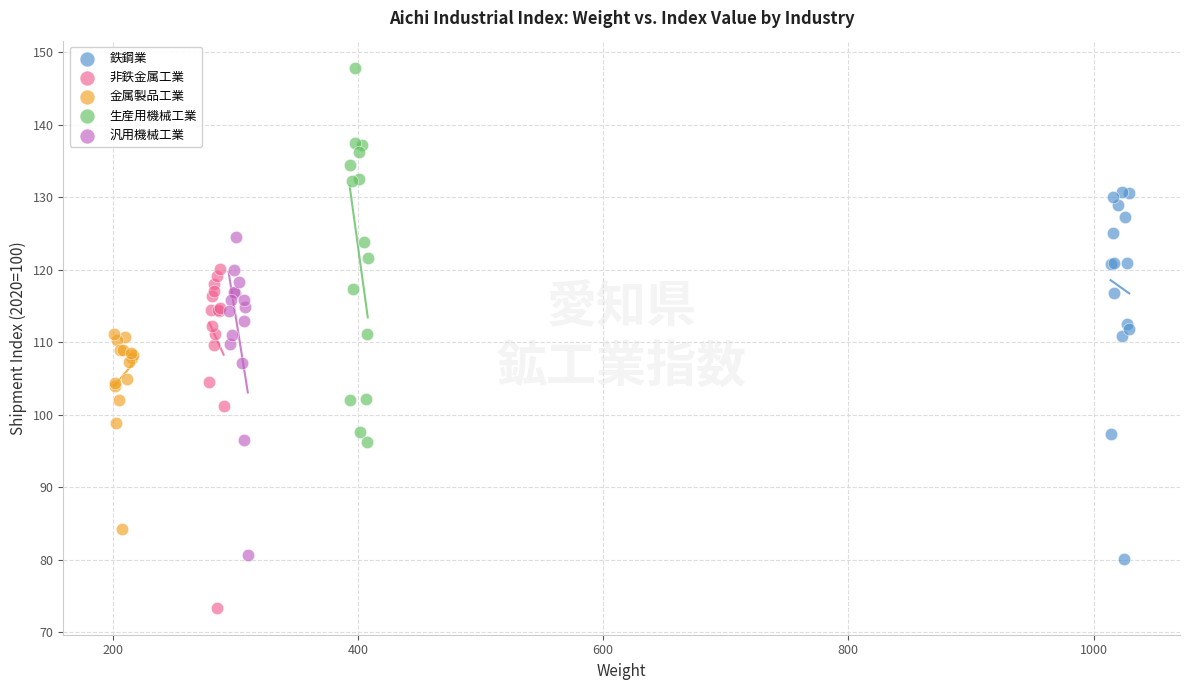

Which series reaches the maximum Y coordinate?

生産用機械工業